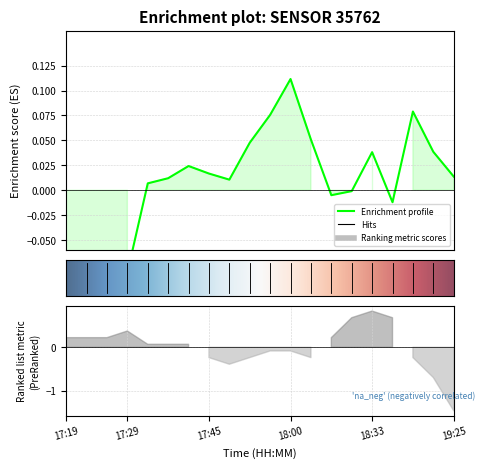

List the labels in order of value, largest first.

18:00, 19:12, 17:57, 18:03, 17:54, 19:18, 18:33, 17:38, 17:45, 19:25, 17:35, 17:48, 17:32, 18:22, 18:16, 18:36, 17:29, 17:22, 17:25, 17:19